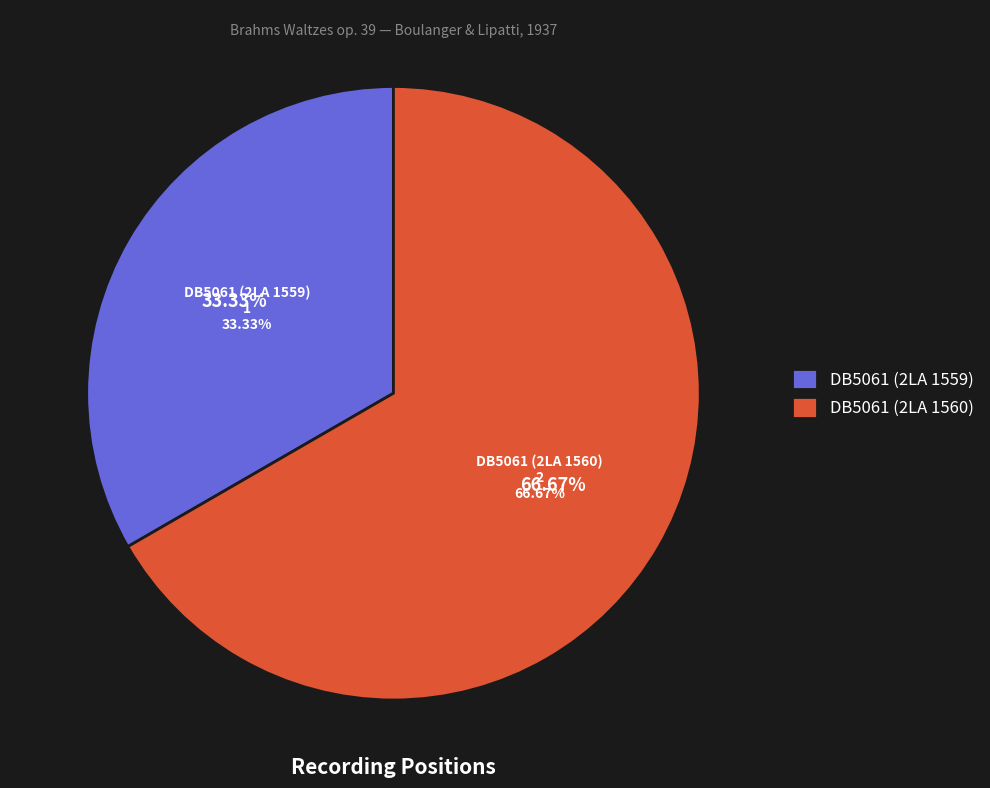

Is it true that DB5061 (2LA 1559) is 33% of the pie?

True